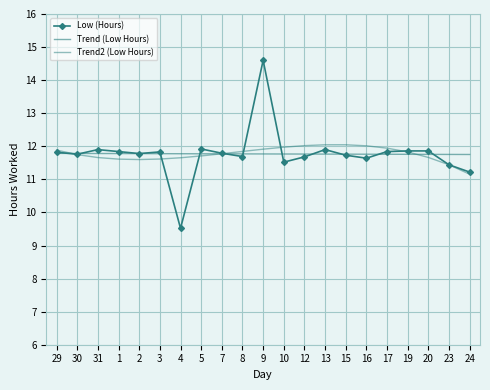

Which series ends up on top after the final intersection of Trend (Low Hours) and Trend2 (Low Hours)?

Trend (Low Hours)